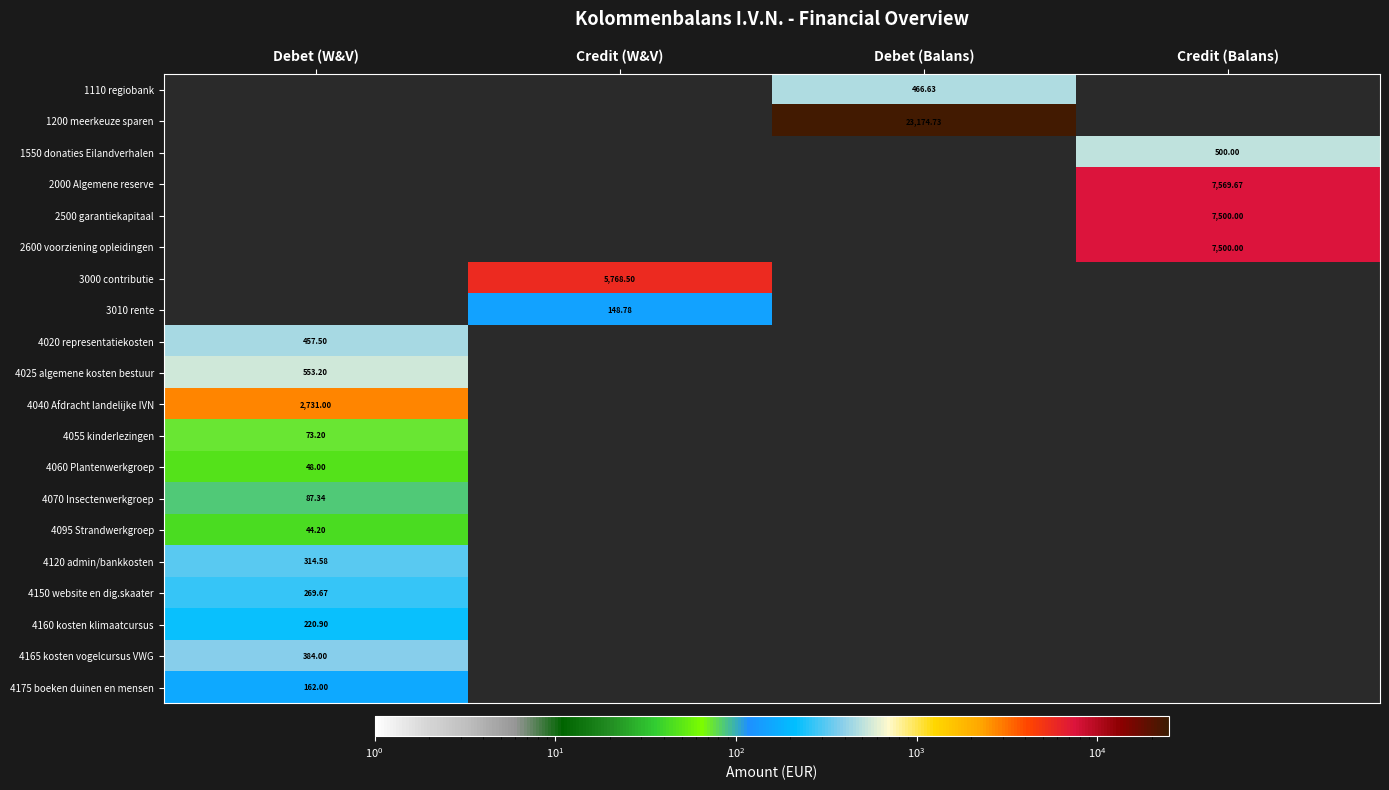

Which has a higher value, Credit (W&V) or Debet (Balans)?

Debet (Balans)